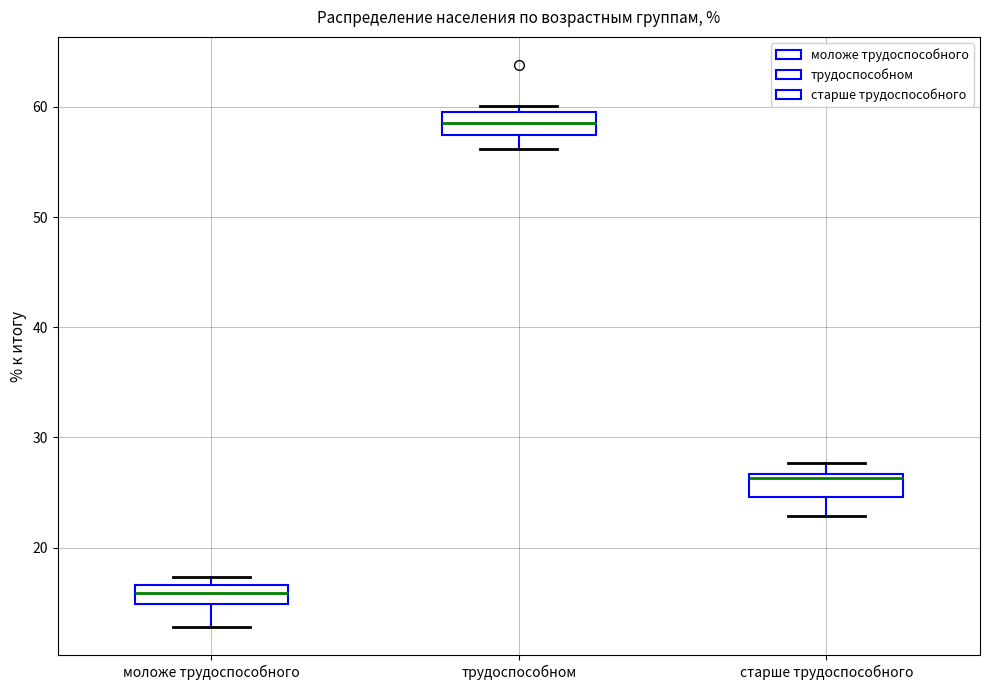

Reading left to right, transcribe this box plot: for each box, give where its median line is, the range the box spans, and where its two whiskers end, as read against the y-axis. The values are not printed on the chart, so give them approximately, as read against the axis.

моложе трудоспособного: median 16, box 15 to 17, whiskers 13 to 17 (just above the box's upper edge)
трудоспособном: median 59, box 57 to 60, whiskers 56 to 60 (just above the box's upper edge)
старше трудоспособного: median 26, box 25 to 27, whiskers 23 to 28